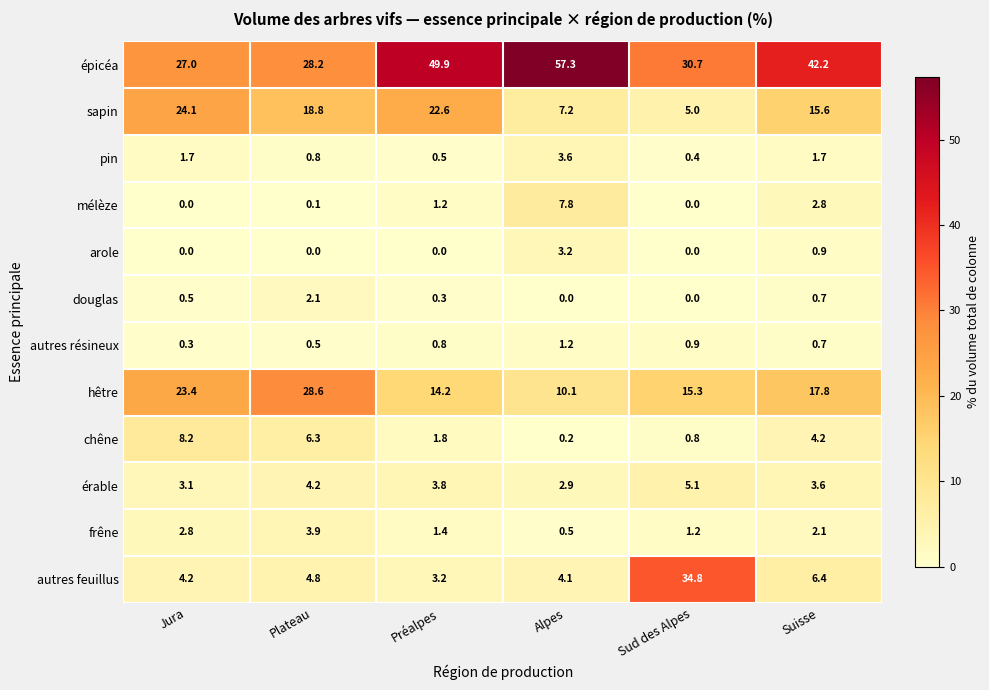

Is it true that frêne equals 0.4 at Sud des Alpes?

False